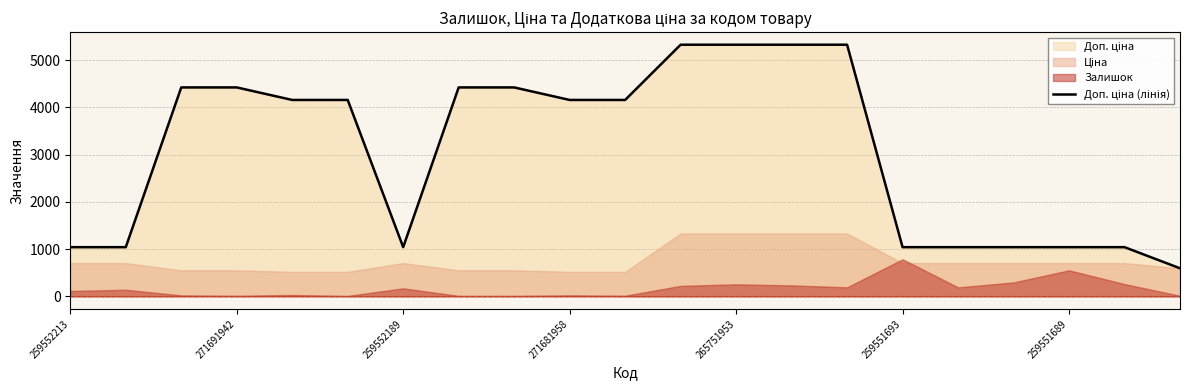

At which category does the chart reach its minimum across all series?

20